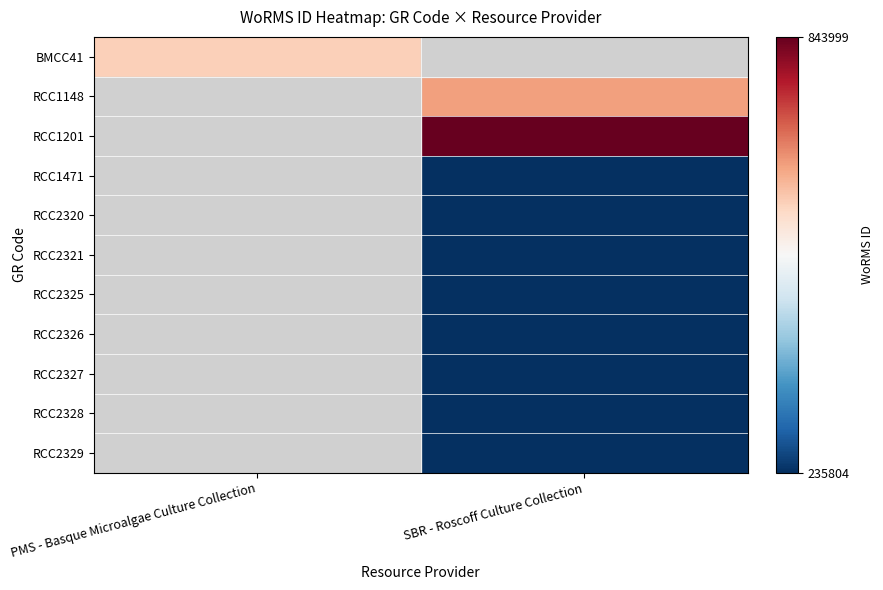

How many positive values does the RCC1148 series have?

1